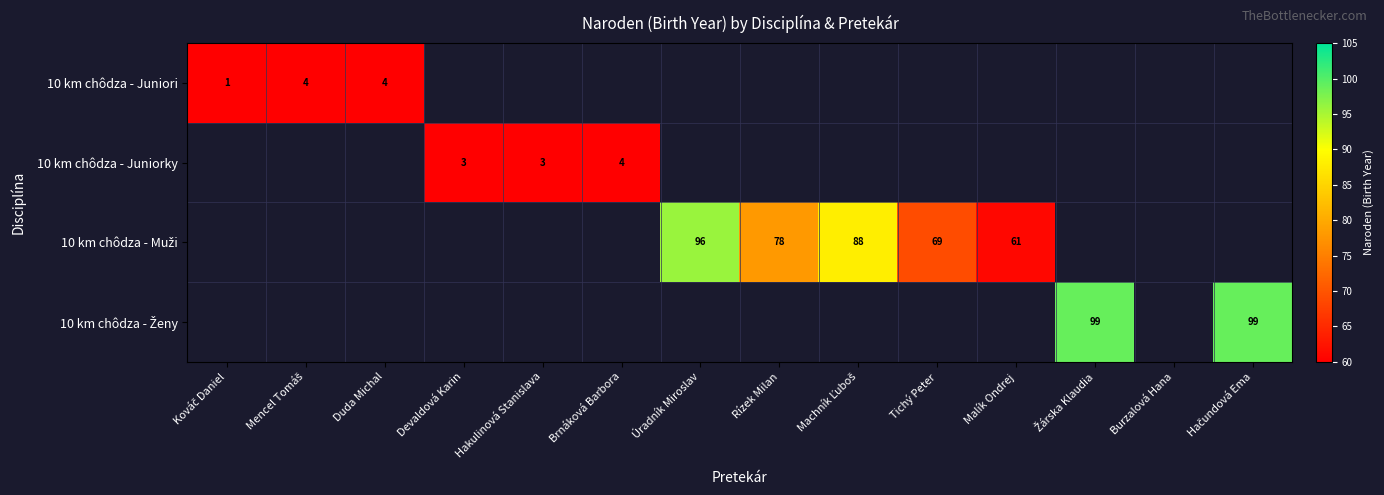

True or false: 10 km chôdza - Juniorky has a value of 4 at Brnáková Barbora.

True